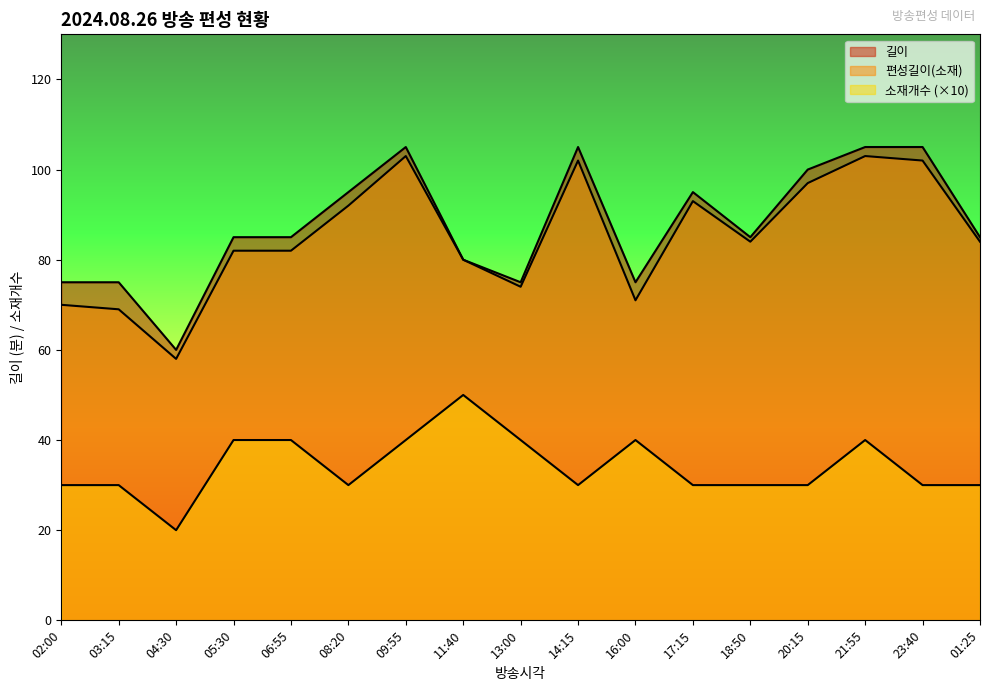

What is the lowest value of the 편성길이(소재) series?

58